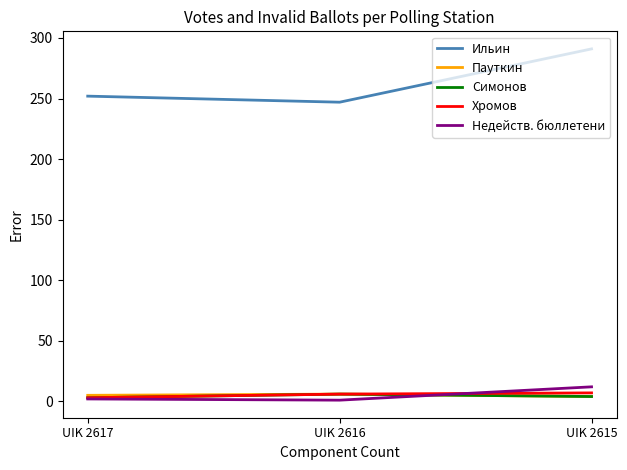

Which series has the widest spread of values?

Ильин